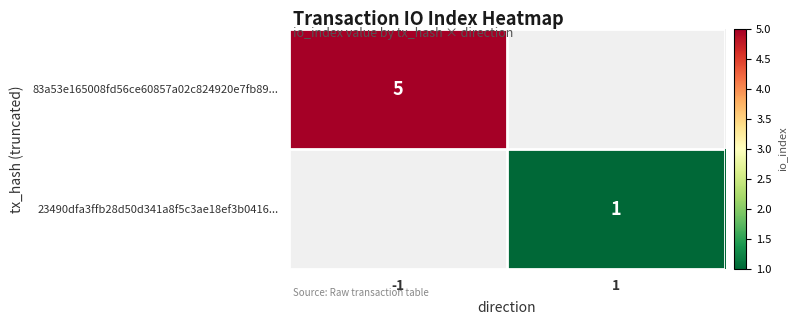

At which category does the chart reach its peak across all series?

-1